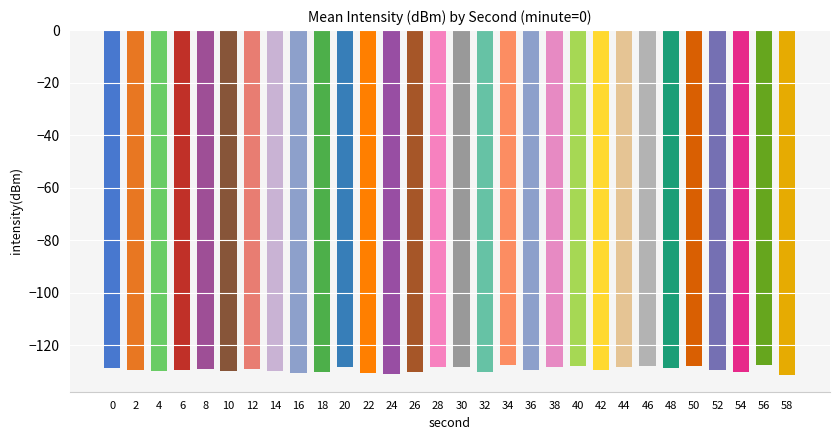

What is the maximum value shown in the chart?

-127.6